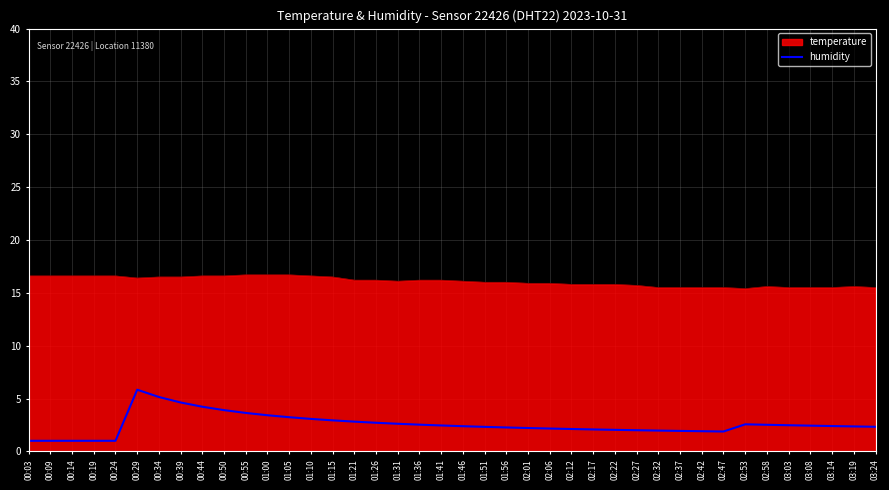

Is it true that temperature equals 16.2 at 01:36?

True